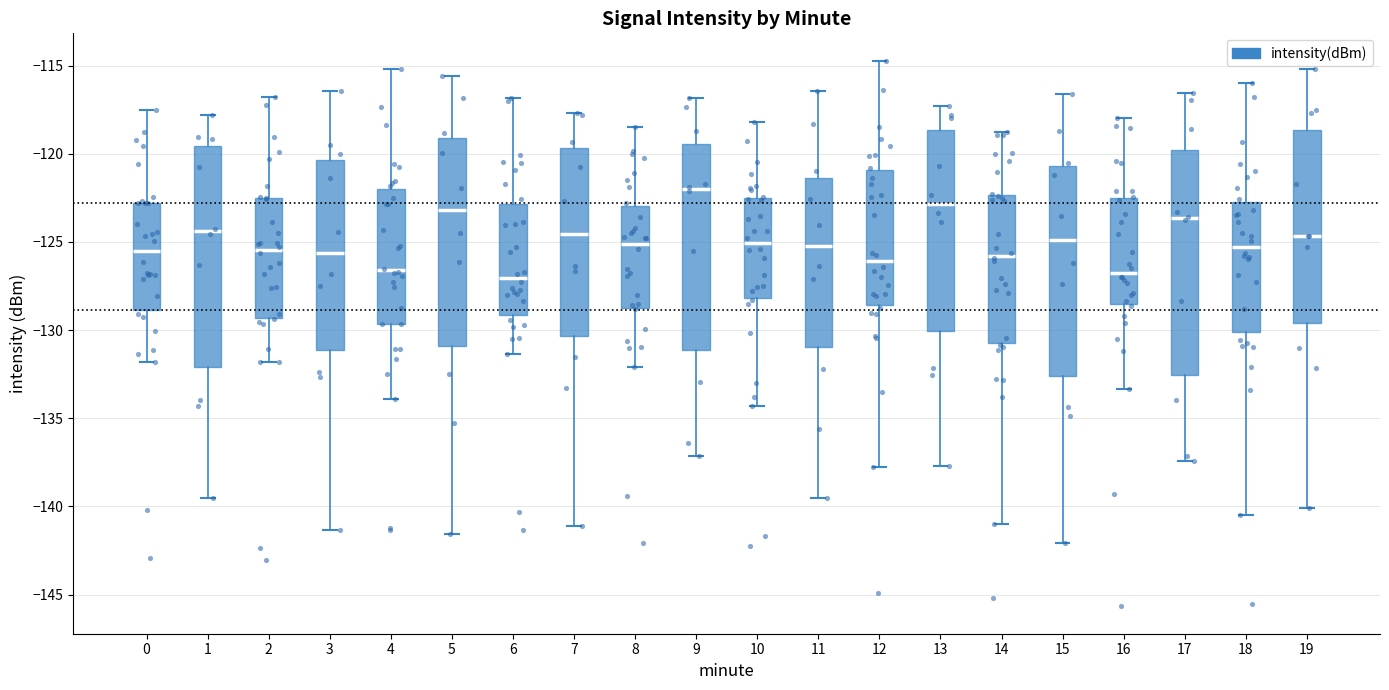

Where does the upper whisker of the box at x = 2 end on the y-axis? The values are not printed on the chart, so give them approximately, as read against the axis.

-117.0